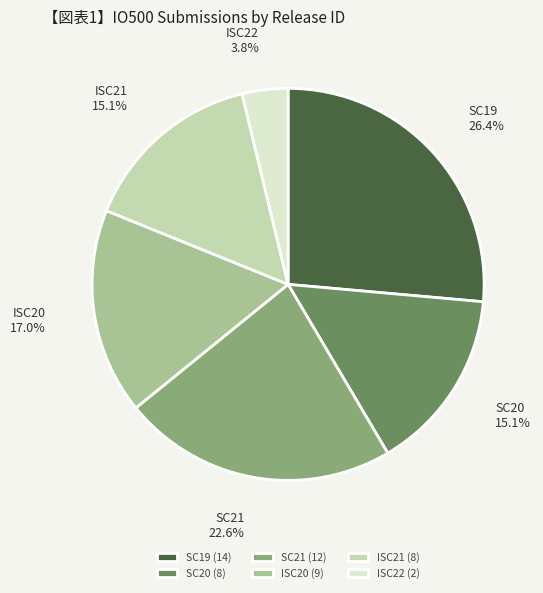

Does ISC21 account for over 50% of the chart?

No